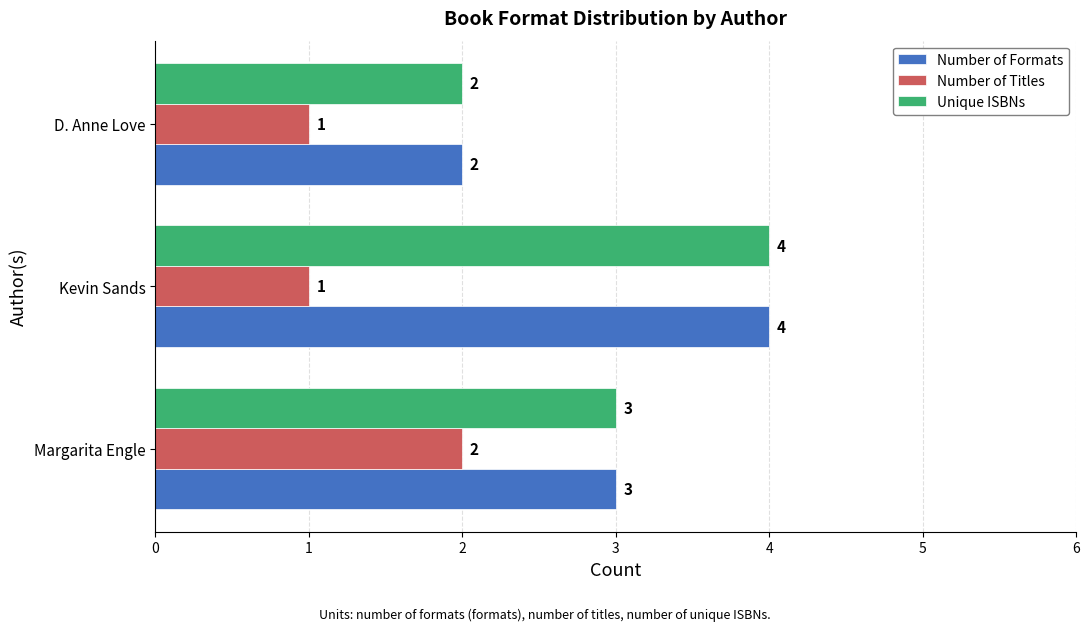

Is it true that Number of Formats equals 4 at Margarita Engle?

False